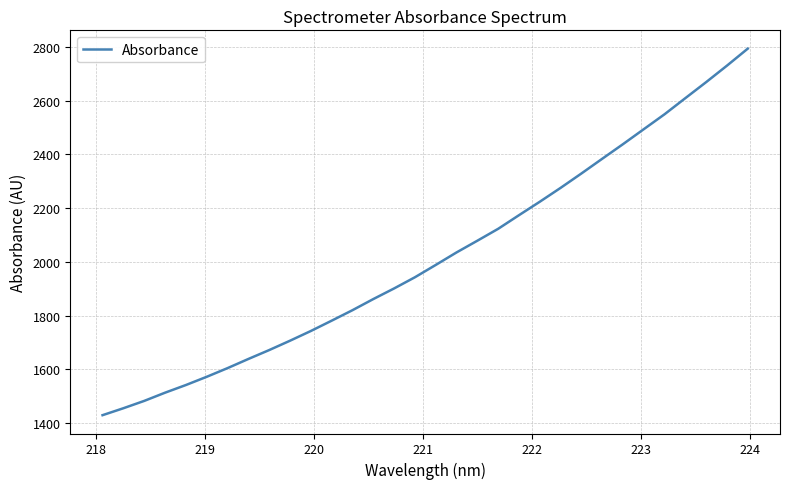

What is the greatest value displayed?

2792.9